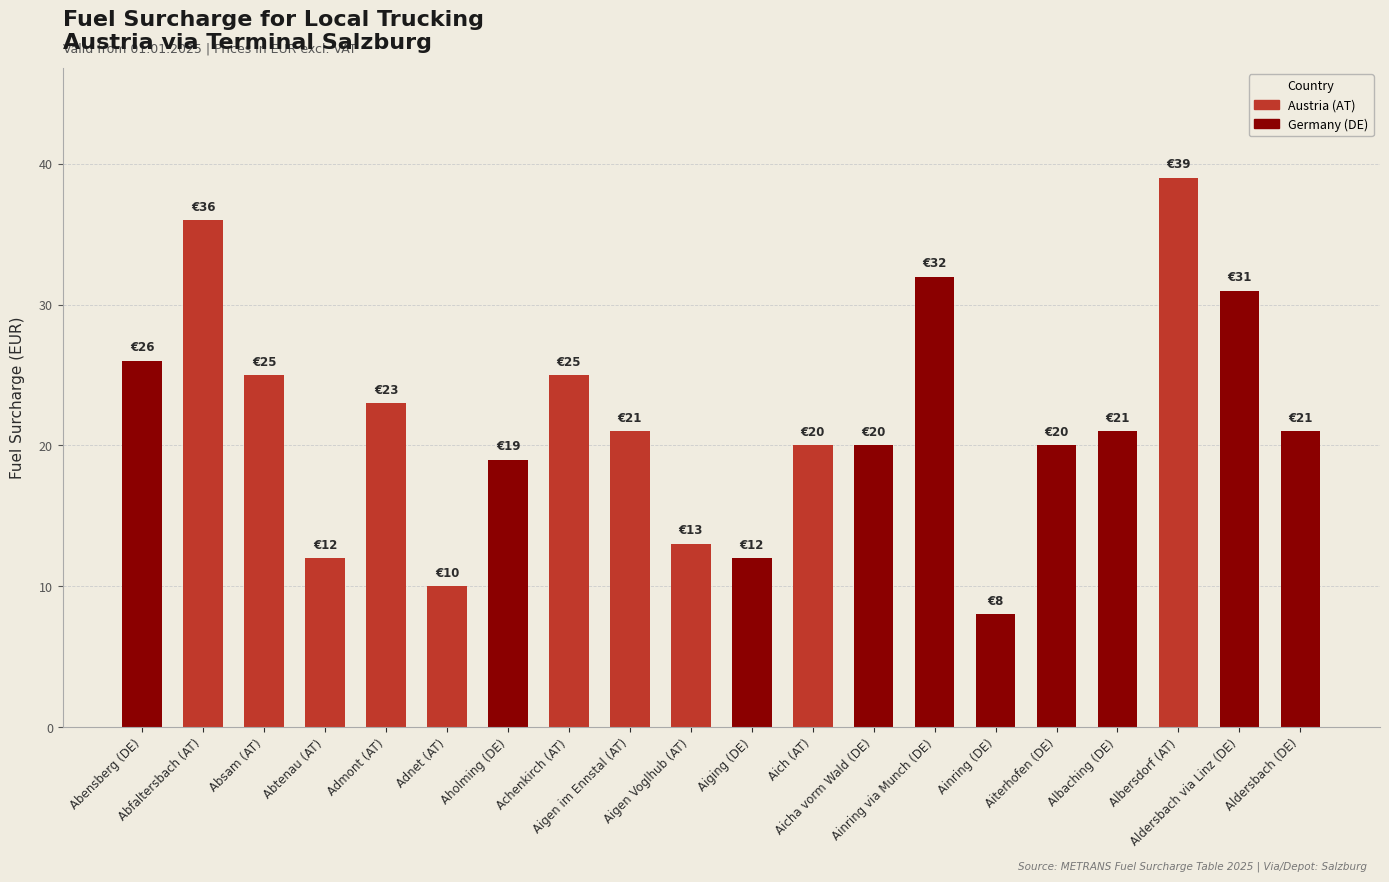

What is the value of the 10th bar from the left?

13